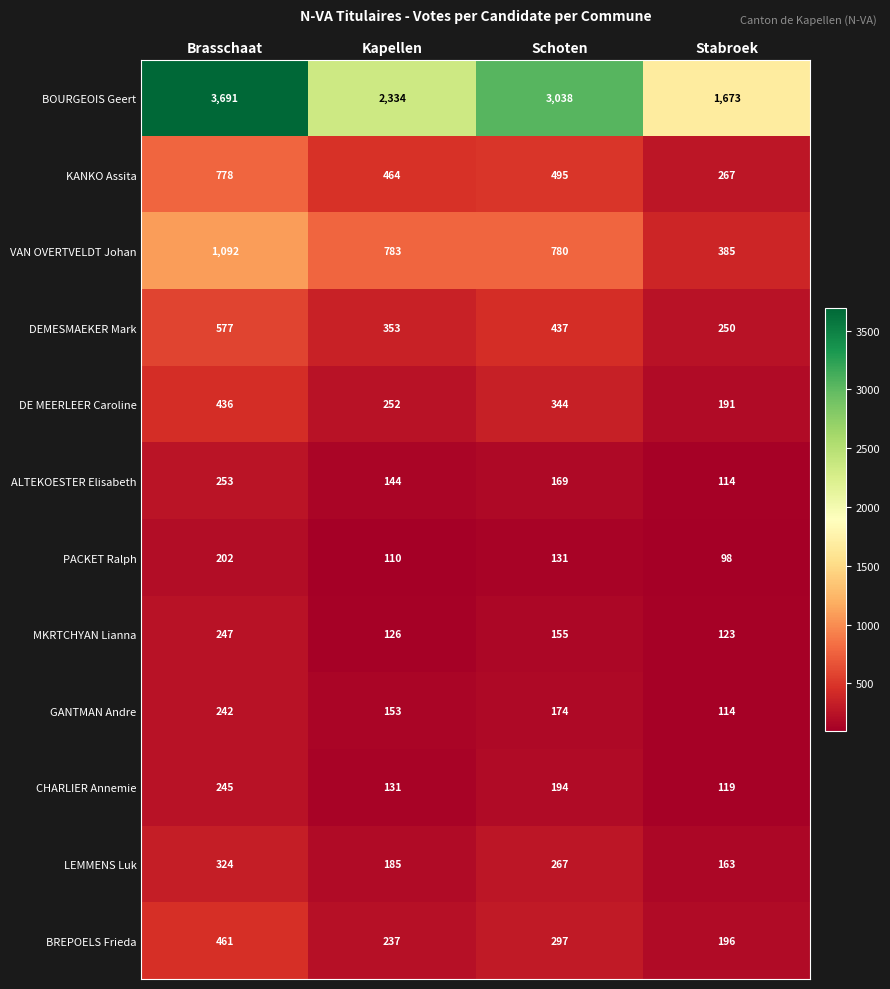

What is the difference between the second highest and minimum values in the GANTMAN Andre series?

60